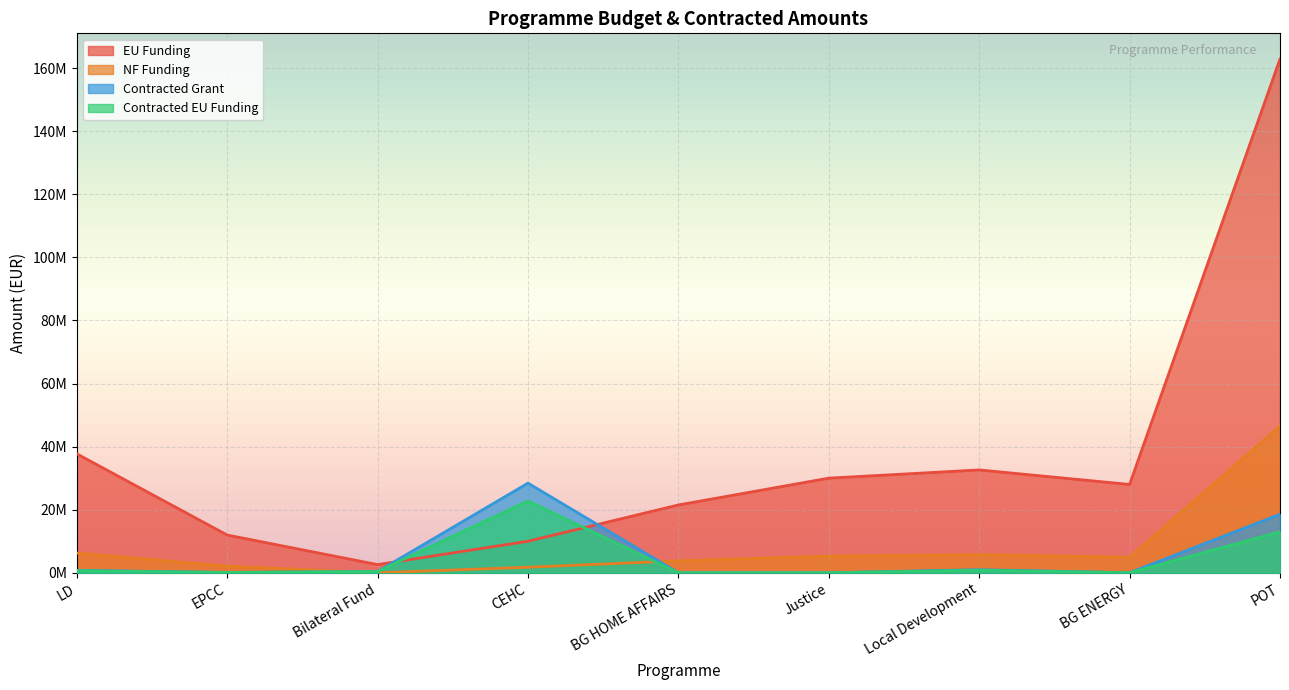

True or false: Contracted EU Funding has a value of 256728.0 at Bilateral Fund.

False